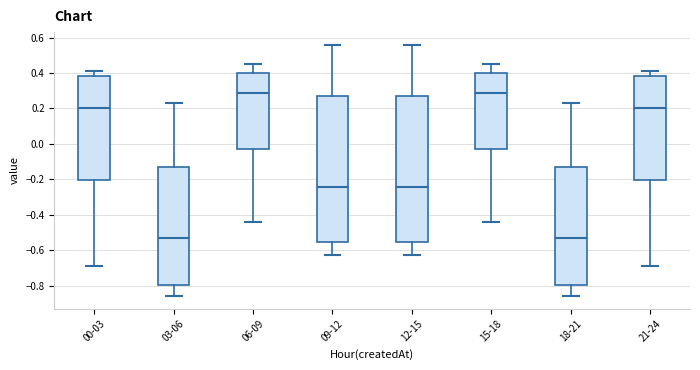

Reading left to right, transcribe this box plot: for each box, give where its median line is, the range the box spans, and where its two whiskers end, as read against the y-axis. The values are not printed on the chart, so give them approximately, as read against the axis.

00-03: median 0.20, box -0.20 to 0.38, whiskers -0.68 to 0.42
03-06: median -0.52, box -0.80 to -0.14, whiskers -0.86 to 0.24
06-09: median 0.30, box -0.02 to 0.40, whiskers -0.44 to 0.46
09-12: median -0.24, box -0.56 to 0.28, whiskers -0.62 to 0.56
12-15: median -0.24, box -0.56 to 0.28, whiskers -0.62 to 0.56
15-18: median 0.30, box -0.02 to 0.40, whiskers -0.44 to 0.46
18-21: median -0.52, box -0.80 to -0.14, whiskers -0.86 to 0.24
21-24: median 0.20, box -0.20 to 0.38, whiskers -0.68 to 0.42